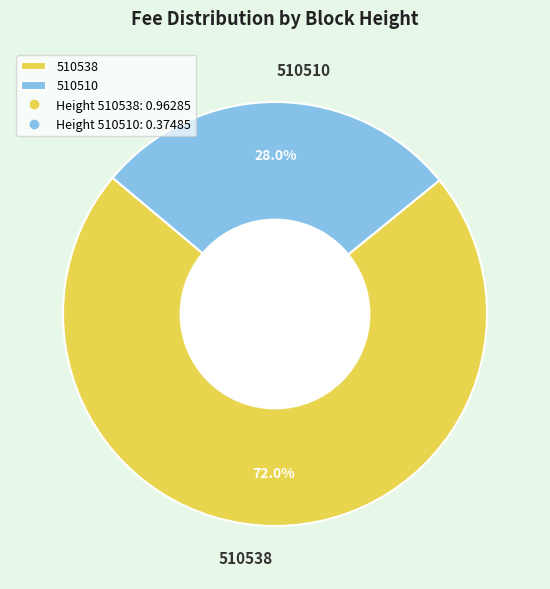

True or false: 510538 accounts for 72% of the total.

True